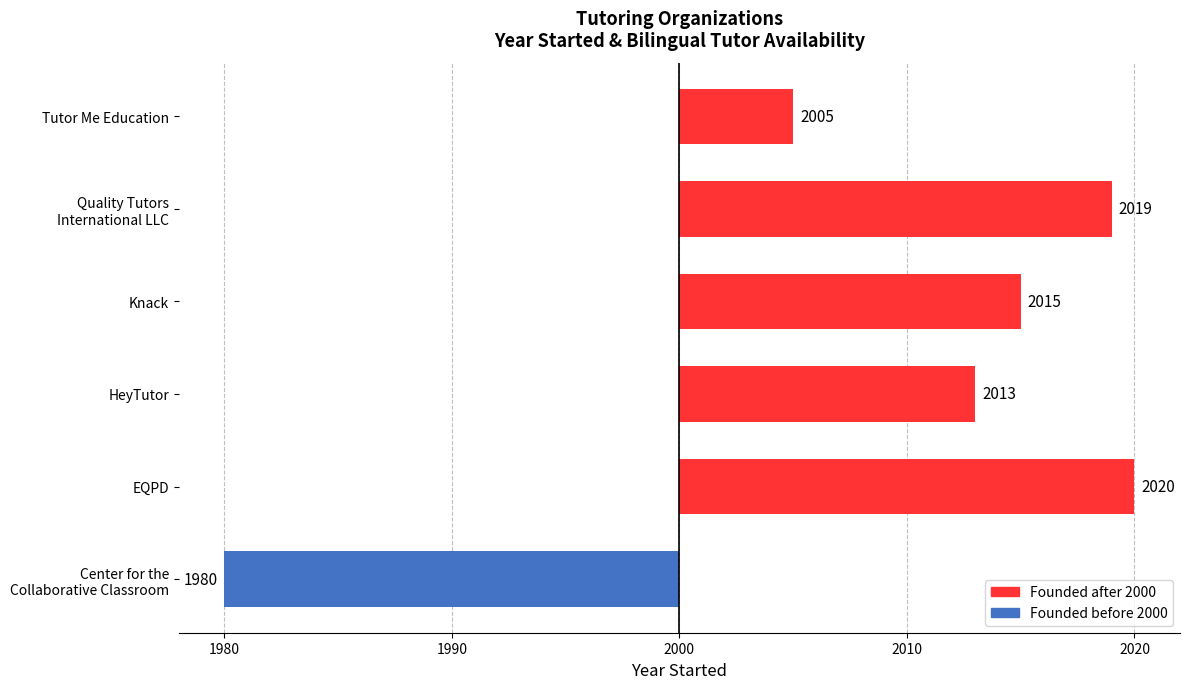

What is the average value?

9